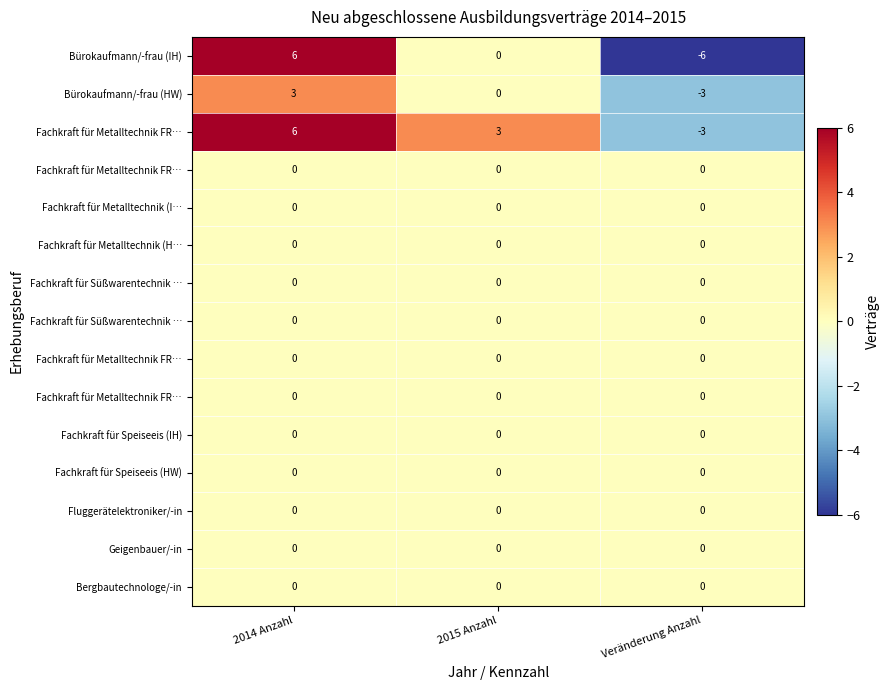

At how many categories does at least one series exceed -2?

3